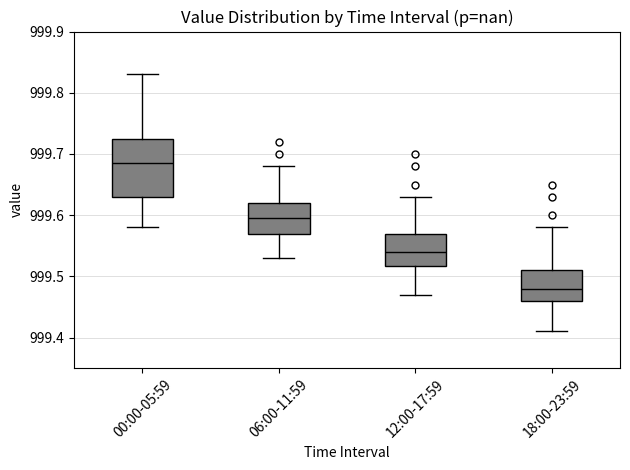

Comparing the boxes themselves (not the whiskers), which one is the tallest?

00:00-05:59